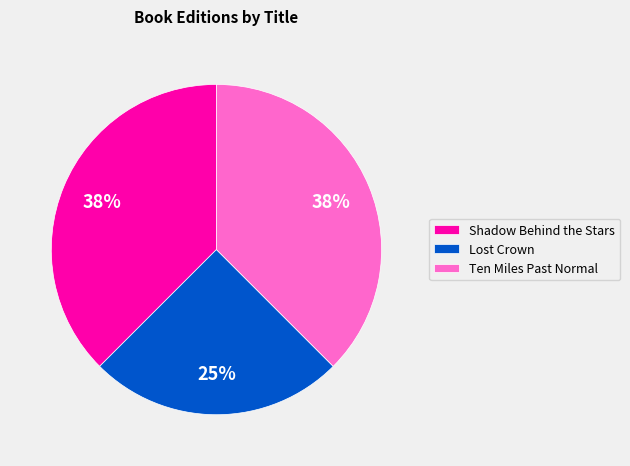

How many segments does this pie chart have?

3